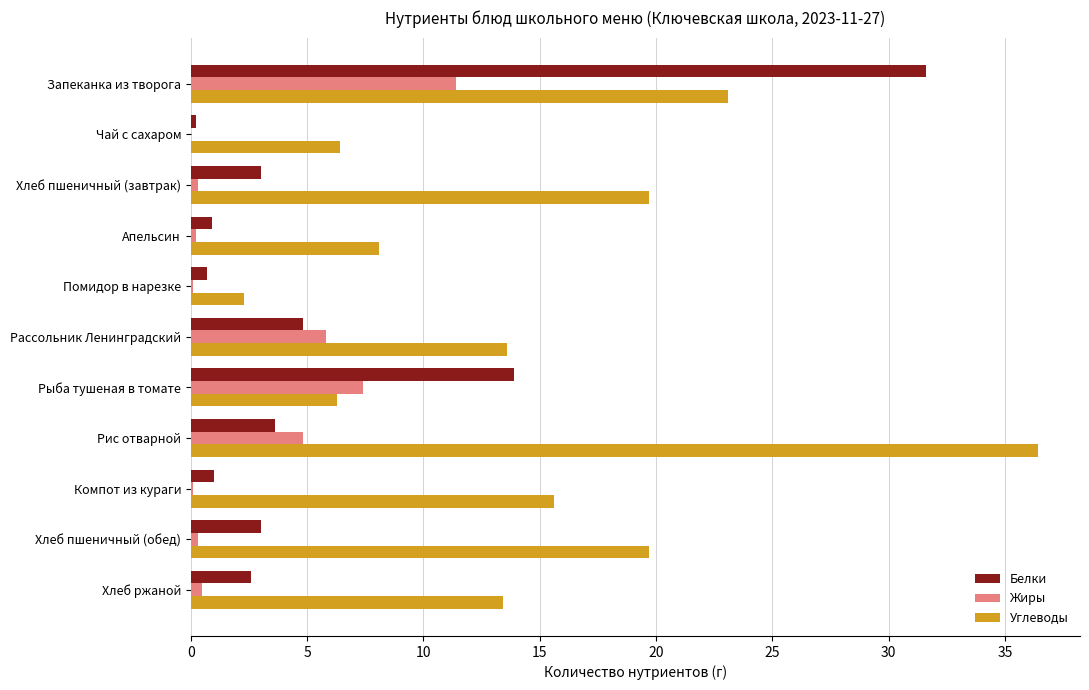

At which category is the sum across all series the highest?

Запеканка из творога